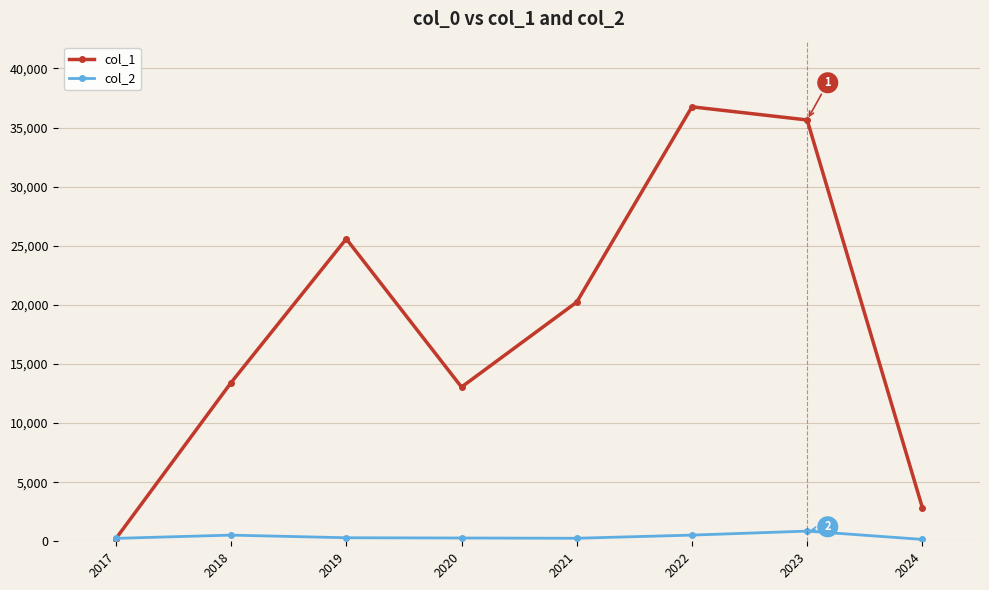

How many lines are shown in the chart?

2